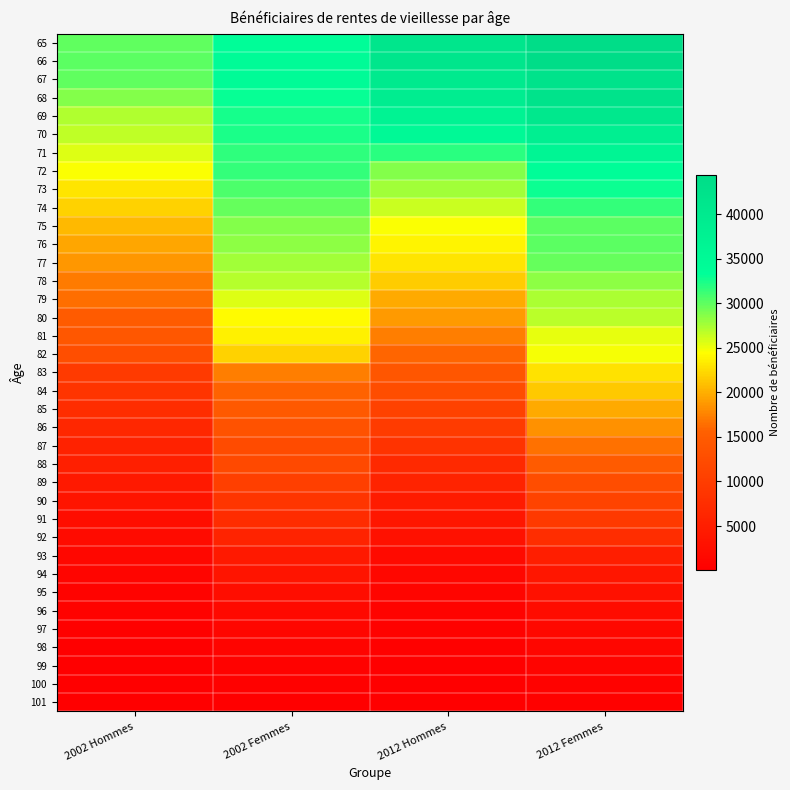

Reading left to right, list all the values displayed in this chart.

65: 2002 Hommes=29895	2002 Femmes=33764	2012 Hommes=41145	2012 Femmes=44267
66: 2002 Hommes=30084	2002 Femmes=34254	2012 Hommes=41228	2012 Femmes=44432
67: 2002 Hommes=29889	2002 Femmes=34205	2012 Hommes=39904	2012 Femmes=42217
68: 2002 Hommes=28752	2002 Femmes=33129	2012 Hommes=38911	2012 Femmes=42047
69: 2002 Hommes=27102	2002 Femmes=32587	2012 Hommes=36950	2012 Femmes=40522
70: 2002 Hommes=26618	2002 Femmes=32465	2012 Hommes=35032	2012 Femmes=38410
71: 2002 Hommes=25573	2002 Femmes=31685	2012 Hommes=31774	2012 Femmes=36295
72: 2002 Hommes=24573	2002 Femmes=31571	2012 Hommes=28655	2012 Femmes=33708
73: 2002 Hommes=23059	2002 Femmes=30726	2012 Hommes=27766	2012 Femmes=32835
74: 2002 Hommes=21938	2002 Femmes=29863	2012 Hommes=26256	2012 Femmes=31490
75: 2002 Hommes=20545	2002 Femmes=28709	2012 Hommes=24642	2012 Femmes=30143
76: 2002 Hommes=19599	2002 Femmes=28467	2012 Hommes=23957	2012 Femmes=30199
77: 2002 Hommes=18595	2002 Femmes=27754	2012 Hommes=23067	2012 Femmes=29783
78: 2002 Hommes=17113	2002 Femmes=26993	2012 Hommes=21595	2012 Femmes=28367
79: 2002 Hommes=16402	2002 Femmes=25554	2012 Hommes=19773	2012 Femmes=27377
80: 2002 Hommes=14905	2002 Femmes=24213	2012 Hommes=18841	2012 Femmes=26770
81: 2002 Hommes=14159	2002 Femmes=23738	2012 Hommes=17333	2012 Femmes=25334
82: 2002 Hommes=12829	2002 Femmes=21987	2012 Hommes=15874	2012 Femmes=24747
83: 2002 Hommes=9569	2002 Femmes=17297	2012 Hommes=14077	2012 Femmes=22875
84: 2002 Hommes=8609	2002 Femmes=15723	2012 Hommes=12579	2012 Femmes=21396
85: 2002 Hommes=7453	2002 Femmes=14577	2012 Hommes=10884	2012 Femmes=19658
86: 2002 Hommes=6510	2002 Femmes=13410	2012 Hommes=9695	2012 Femmes=18252
87: 2002 Hommes=5602	2002 Femmes=12233	2012 Hommes=8402	2012 Femmes=16589
88: 2002 Hommes=5227	2002 Femmes=11867	2012 Hommes=6913	2012 Femmes=14846
89: 2002 Hommes=4251	2002 Femmes=10381	2012 Hommes=5868	2012 Femmes=12688
90: 2002 Hommes=3391	2002 Femmes=8792	2012 Hommes=4703	2012 Femmes=10986
91: 2002 Hommes=2411	2002 Femmes=7151	2012 Hommes=3852	2012 Femmes=9395
92: 2002 Hommes=1959	2002 Femmes=5791	2012 Hommes=2883	2012 Femmes=7430
93: 2002 Hommes=1403	2002 Femmes=4370	2012 Hommes=1809	2012 Femmes=4990
94: 2002 Hommes=980	2002 Femmes=3475	2012 Hommes=1262	2012 Femmes=3813
95: 2002 Hommes=655	2002 Femmes=2439	2012 Hommes=941	2012 Femmes=2931
96: 2002 Hommes=445	2002 Femmes=1720	2012 Hommes=640	2012 Femmes=2166
97: 2002 Hommes=264	2002 Femmes=1156	2012 Hommes=418	2012 Femmes=1551
98: 2002 Hommes=161	2002 Femmes=780	2012 Hommes=318	2012 Femmes=1149
99: 2002 Hommes=101	2002 Femmes=477	2012 Hommes=206	2012 Femmes=752
100: 2002 Hommes=58	2002 Femmes=338	2012 Hommes=118	2012 Femmes=476
101: 2002 Hommes=39	2002 Femmes=163	2012 Hommes=62	2012 Femmes=310